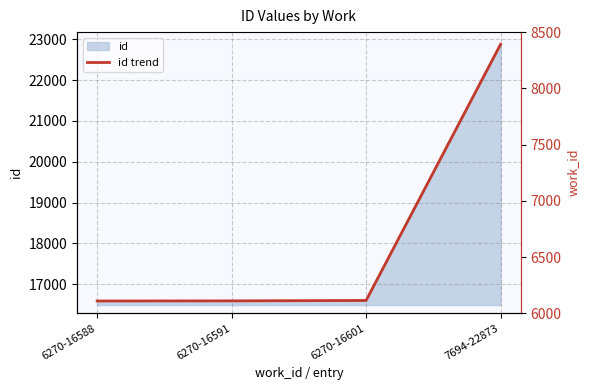

What is the greatest value displayed?

22873